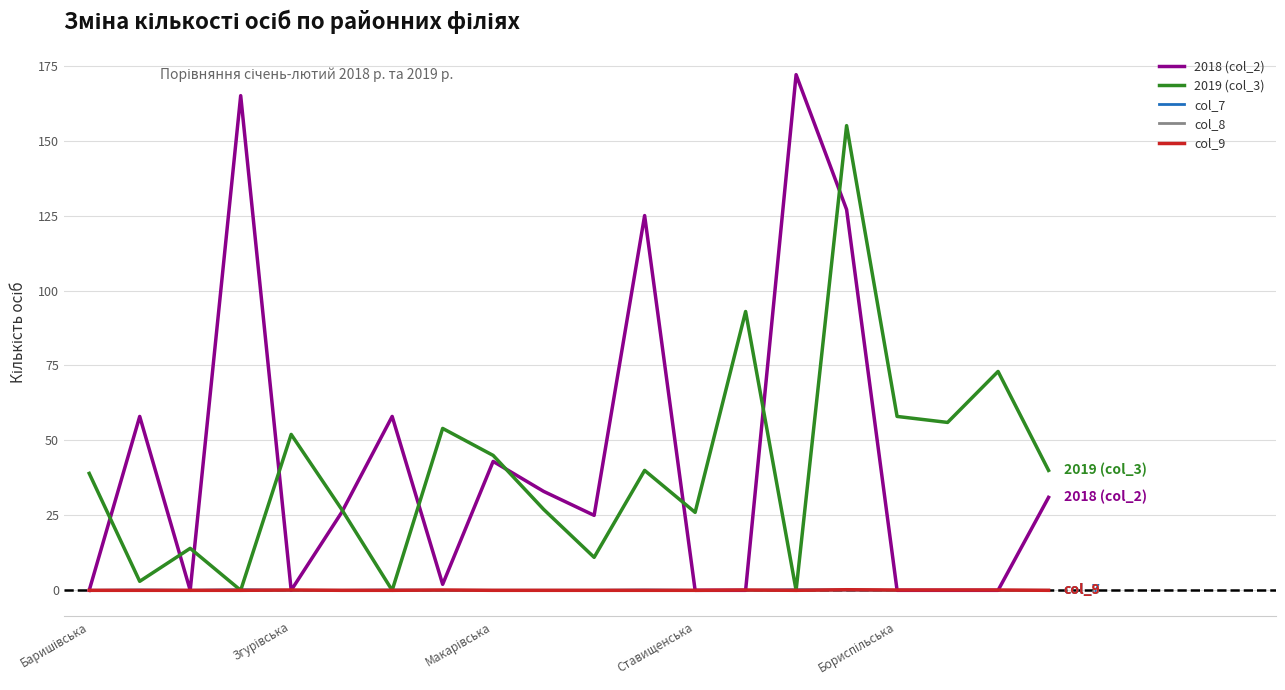

Which series has the widest spread of values?

2018 (col_2)